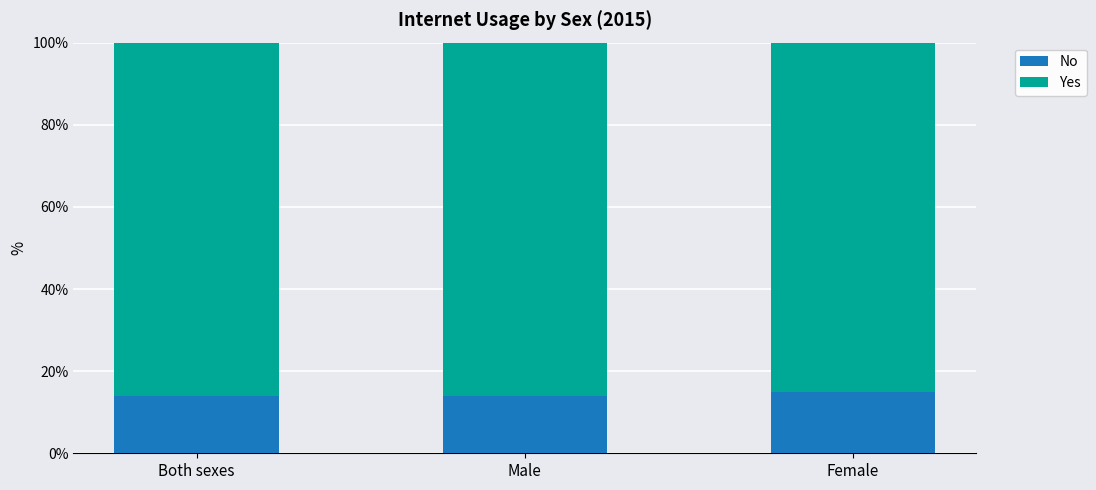

Count the number of categories in the chart.

3